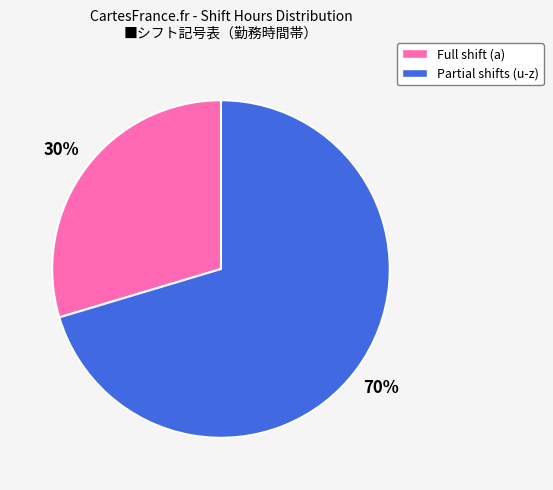

To the nearest percent, what is the average slice percentage?

50%